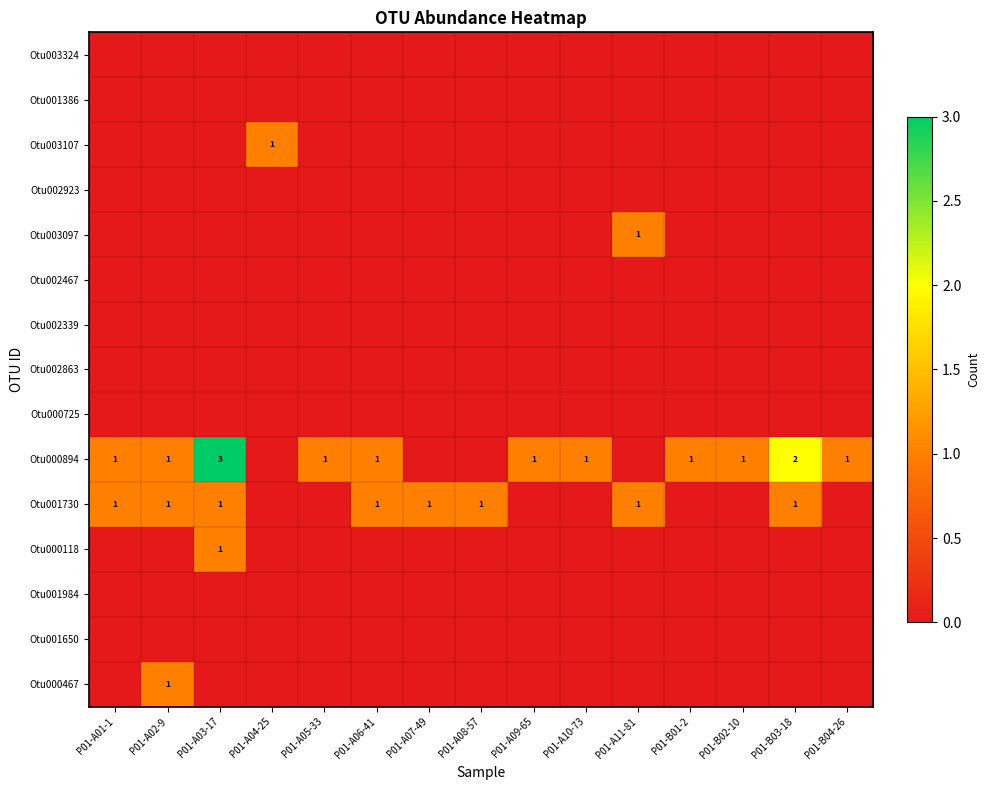

Which series has the widest spread of values?

Otu000894